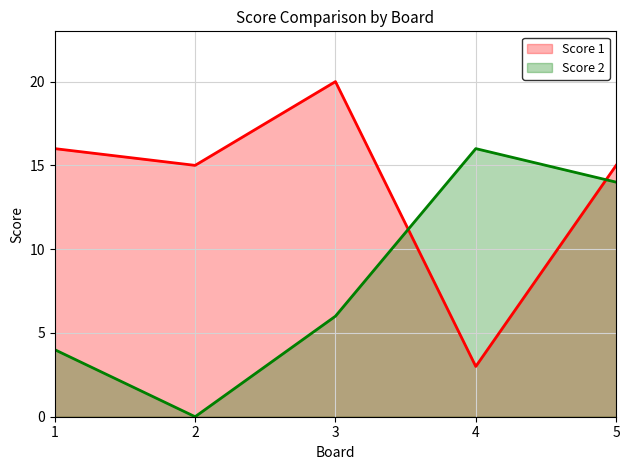

What is the difference between the maximum and minimum values in the Score 2 series?

16